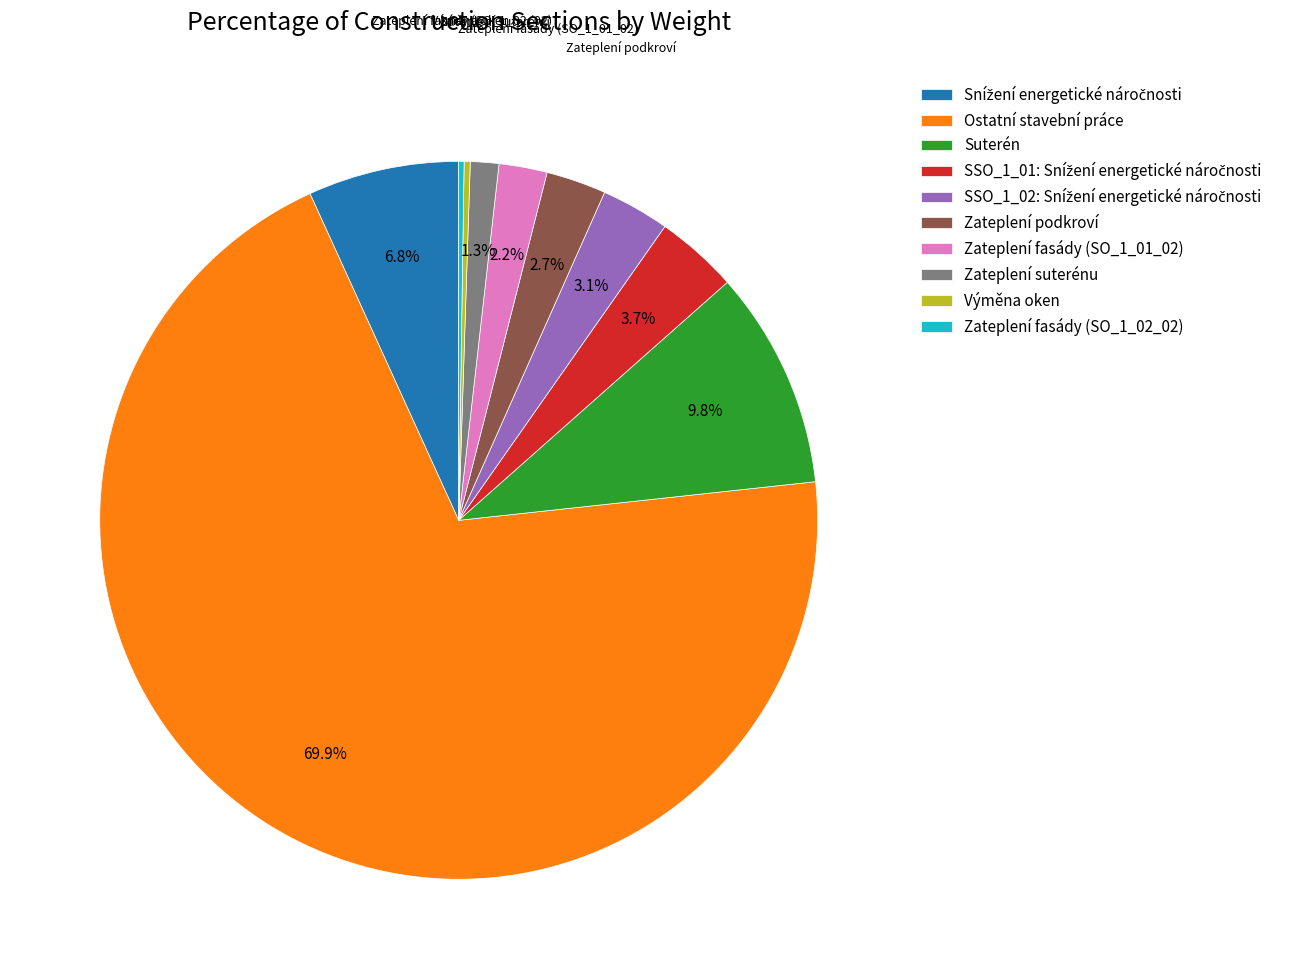

True or false: Zateplení suterénu accounts for 8% of the total.

False